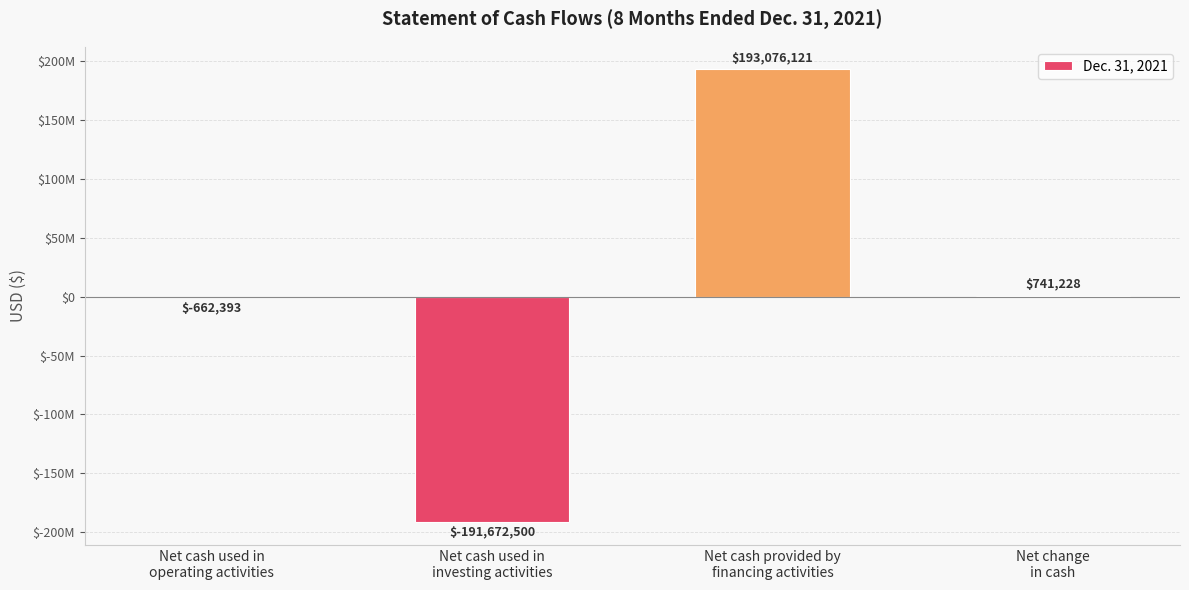

The chart shows a value of -1055722 at Net cash used in
operating activities. True or false?

False